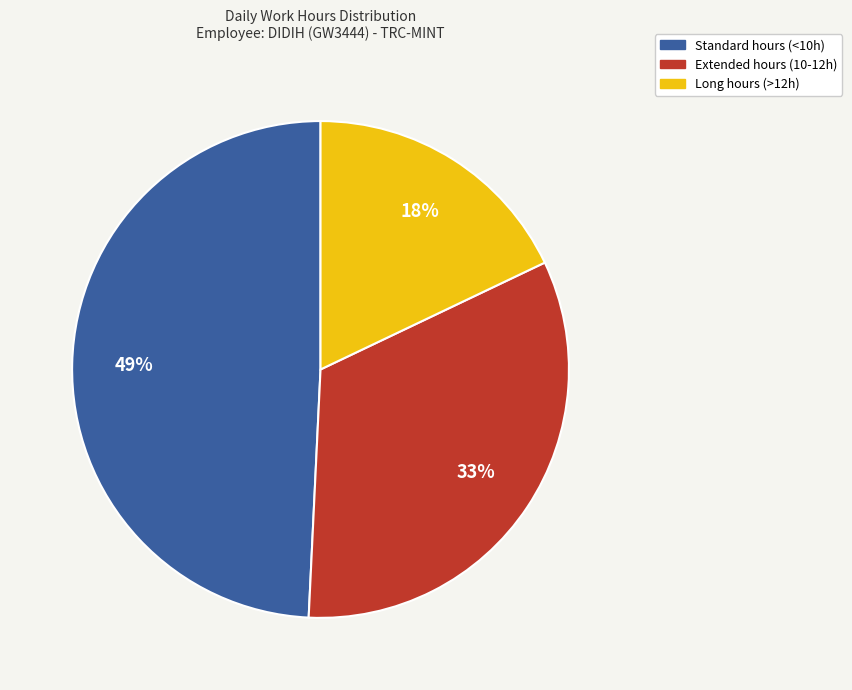

To the nearest percent, what is the difference between the largest and smallest slice percentages?

31%